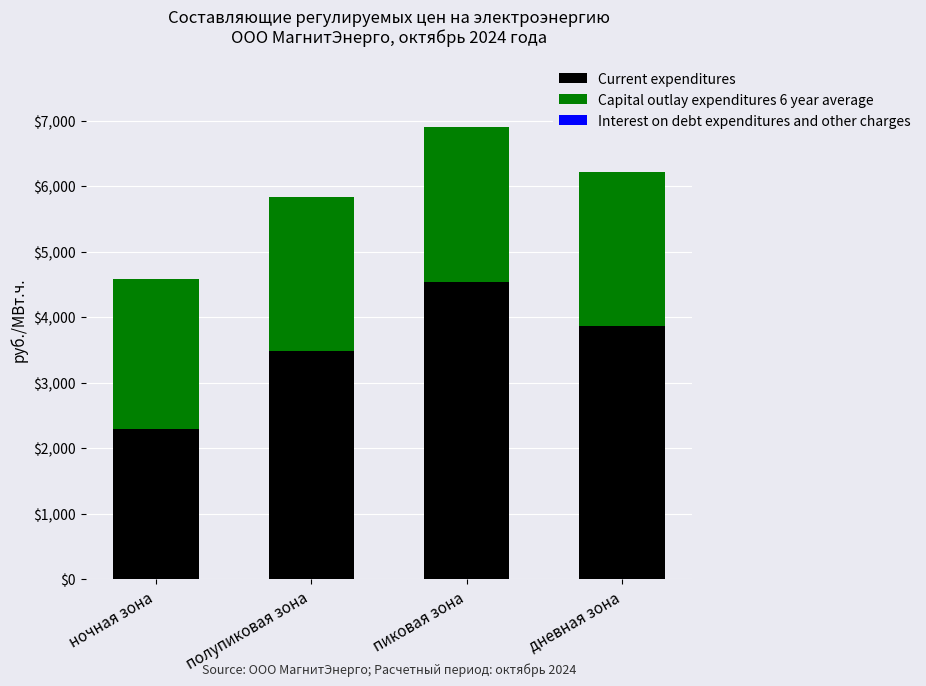

At which label does Current expenditures reach its peak?

пиковая зона